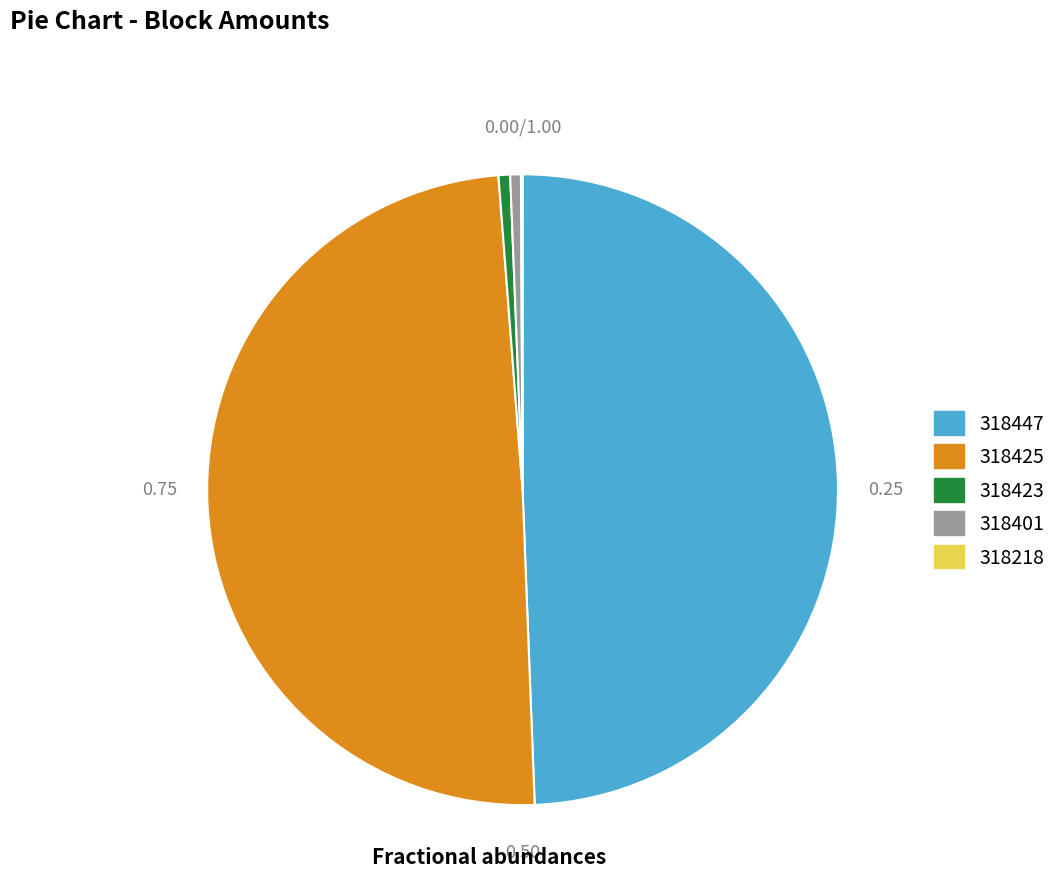

Which has a higher value, 318423 or 318425?

318425